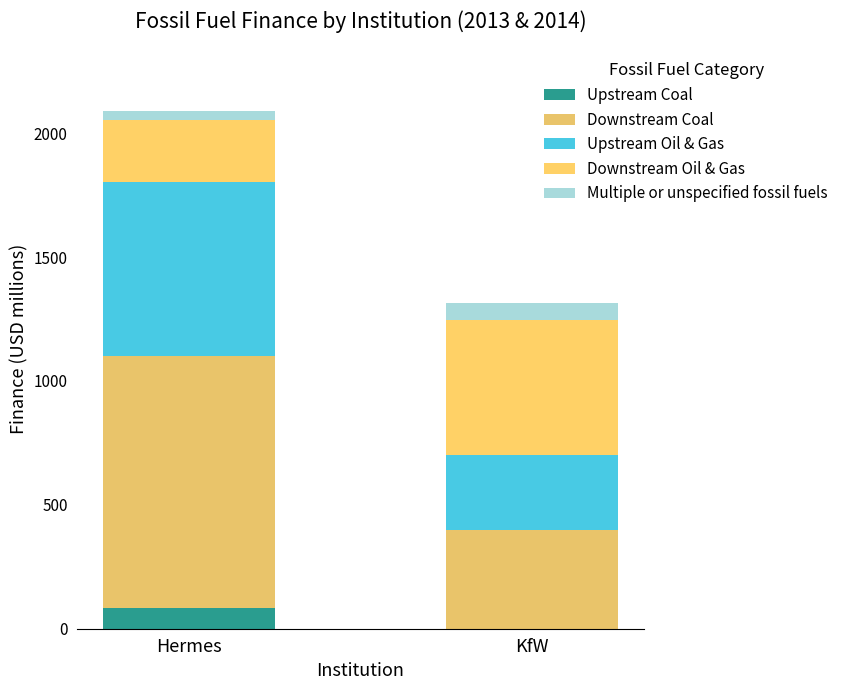

What value does the Downstream Coal series have at Hermes?

1017.2